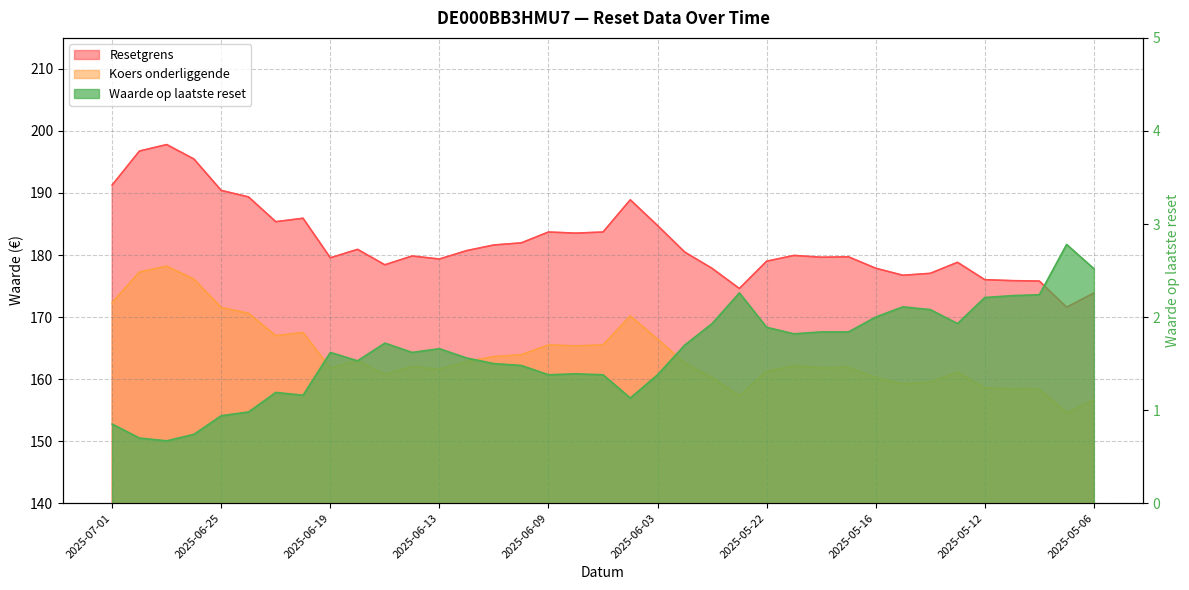

Reading left to right, transcribe all the data shown in this chart.

Resetgrens: 2025-07-01=191.3	2025-06-30=196.8	2025-06-27=197.8	2025-06-26=195.5	2025-06-25=190.4	2025-06-24=189.4	2025-06-23=185.4	2025-06-20=185.9	2025-06-19=179.6	2025-06-18=180.9	2025-06-17=178.4	2025-06-16=179.8	2025-06-13=179.4	2025-06-12=180.7	2025-06-11=181.6	2025-06-10=182.0	2025-06-09=183.7	2025-06-06=183.5	2025-06-05=183.7	2025-06-04=188.9	2025-06-03=184.7	2025-06-02=180.5	2025-05-26=177.8	2025-05-23=174.6	2025-05-22=179.0	2025-05-21=179.9	2025-05-20=179.6	2025-05-19=179.7	2025-05-16=177.9	2025-05-15=176.7	2025-05-14=177.0	2025-05-13=178.8	2025-05-12=176.0	2025-05-09=175.9	2025-05-08=175.8	2025-05-07=171.6	2025-05-06=173.9
Koers onderliggende: 2025-07-01=172.3	2025-06-30=177.3	2025-06-27=178.2	2025-06-26=176.1	2025-06-25=171.5	2025-06-24=170.6	2025-06-23=167.0	2025-06-20=167.5	2025-06-19=161.8	2025-06-18=163.0	2025-06-17=160.7	2025-06-16=162.0	2025-06-13=161.6	2025-06-12=162.8	2025-06-11=163.6	2025-06-10=163.9	2025-06-09=165.5	2025-06-06=165.3	2025-06-05=165.5	2025-06-04=170.2	2025-06-03=166.4	2025-06-02=162.6	2025-05-26=160.2	2025-05-23=157.3	2025-05-22=161.3	2025-05-21=162.1	2025-05-20=161.8	2025-05-19=161.9	2025-05-16=160.2	2025-05-15=159.2	2025-05-14=159.5	2025-05-13=161.1	2025-05-12=158.6	2025-05-09=158.4	2025-05-08=158.4	2025-05-07=154.6	2025-05-06=156.6
Waarde op laatste reset: 2025-07-01=0.8	2025-06-30=0.7	2025-06-27=0.7	2025-06-26=0.7	2025-06-25=0.9	2025-06-24=1.0	2025-06-23=1.2	2025-06-20=1.2	2025-06-19=1.6	2025-06-18=1.5	2025-06-17=1.7	2025-06-16=1.6	2025-06-13=1.7	2025-06-12=1.6	2025-06-11=1.5	2025-06-10=1.5	2025-06-09=1.4	2025-06-06=1.4	2025-06-05=1.4	2025-06-04=1.1	2025-06-03=1.4	2025-06-02=1.7	2025-05-26=1.9	2025-05-23=2.3	2025-05-22=1.9	2025-05-21=1.8	2025-05-20=1.8	2025-05-19=1.8	2025-05-16=2.0	2025-05-15=2.1	2025-05-14=2.1	2025-05-13=1.9	2025-05-12=2.2	2025-05-09=2.2	2025-05-08=2.2	2025-05-07=2.8	2025-05-06=2.5